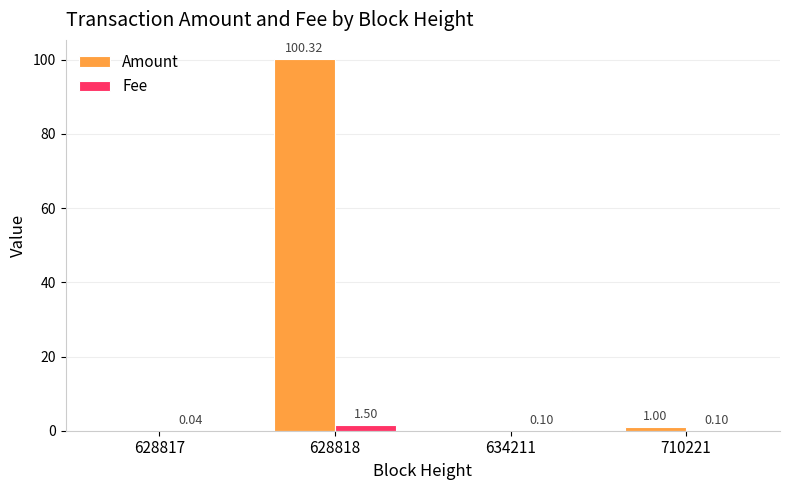

What is the total value across all series at 710221?

1.1